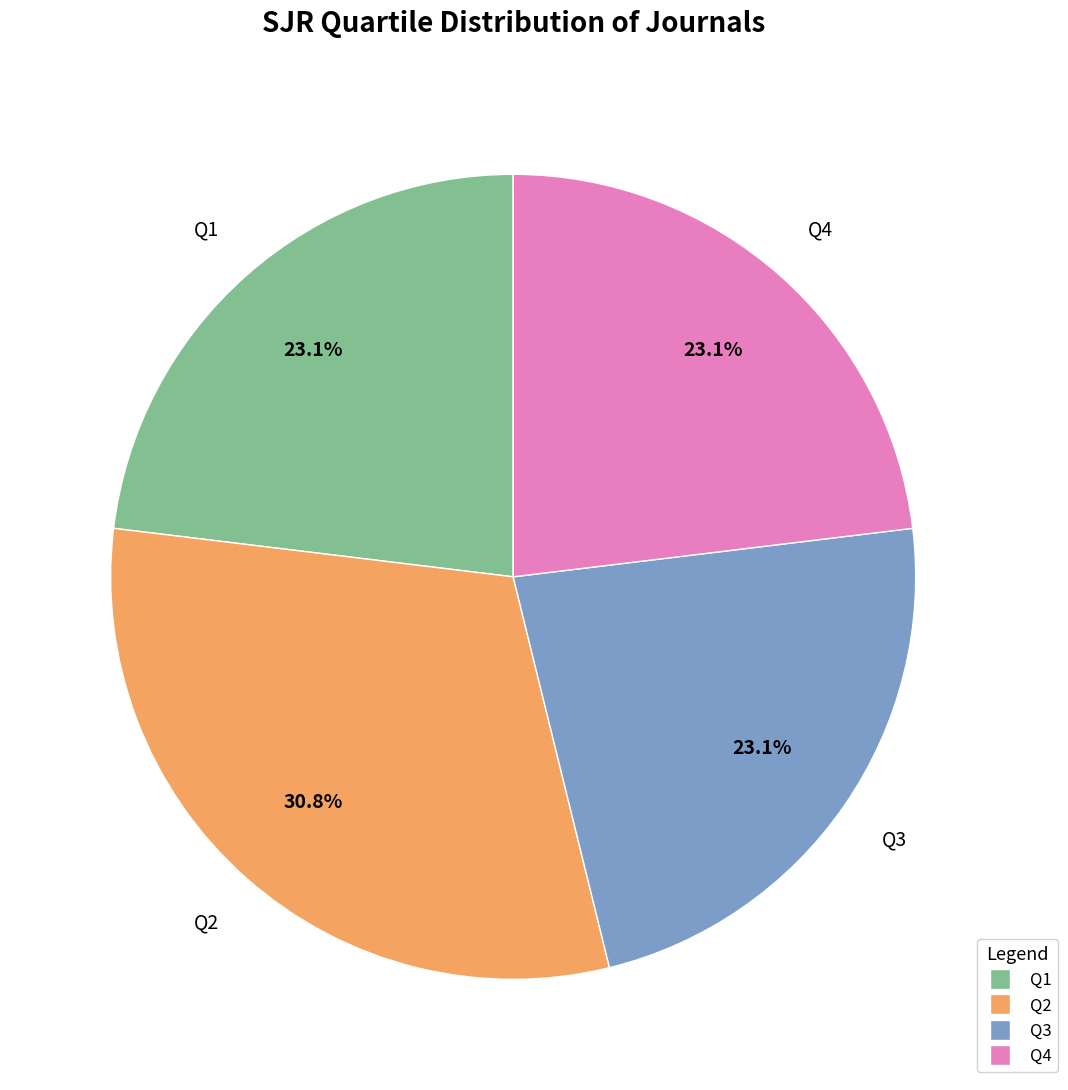

The Q4 slice represents 16% of the pie. True or false?

False